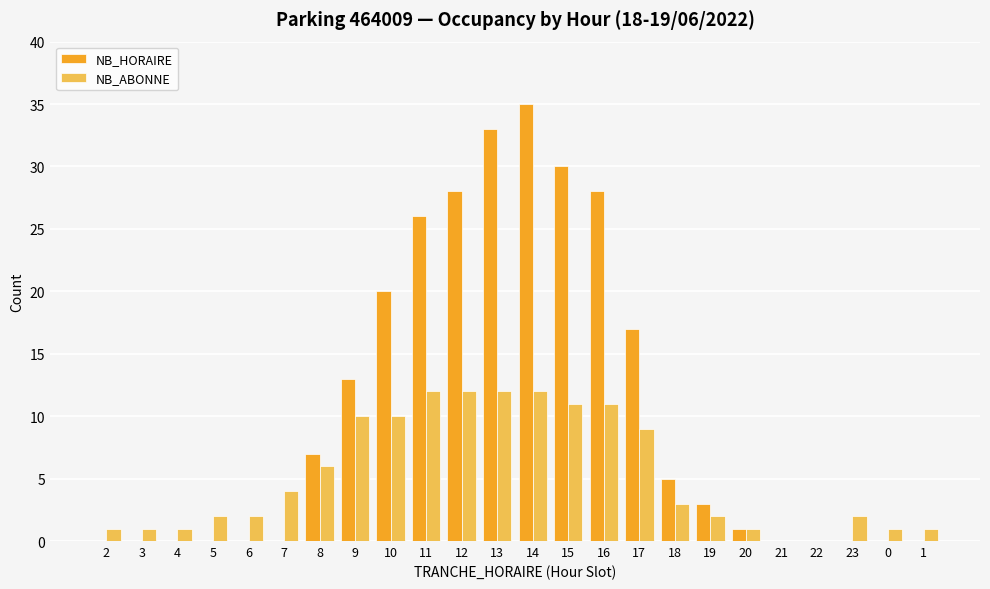

Which series has the largest range (max minus min)?

NB_HORAIRE